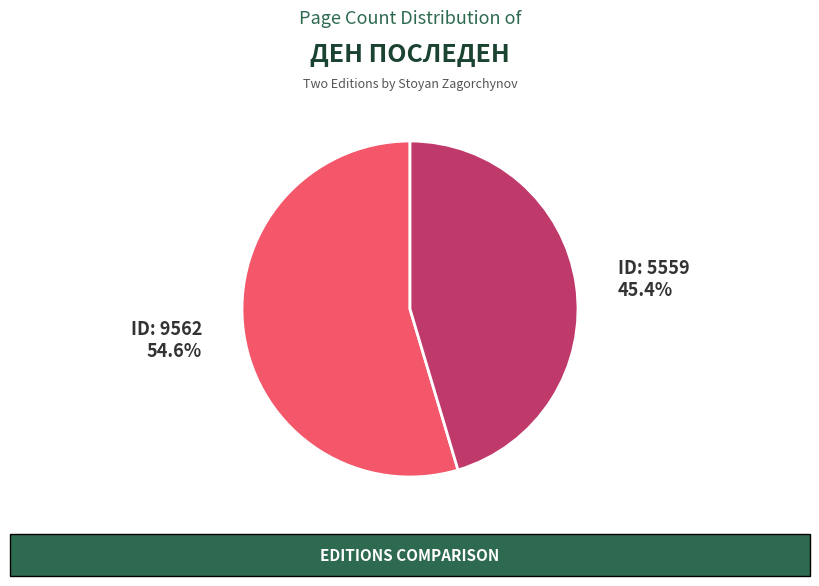

How many slices are in this pie chart?

2